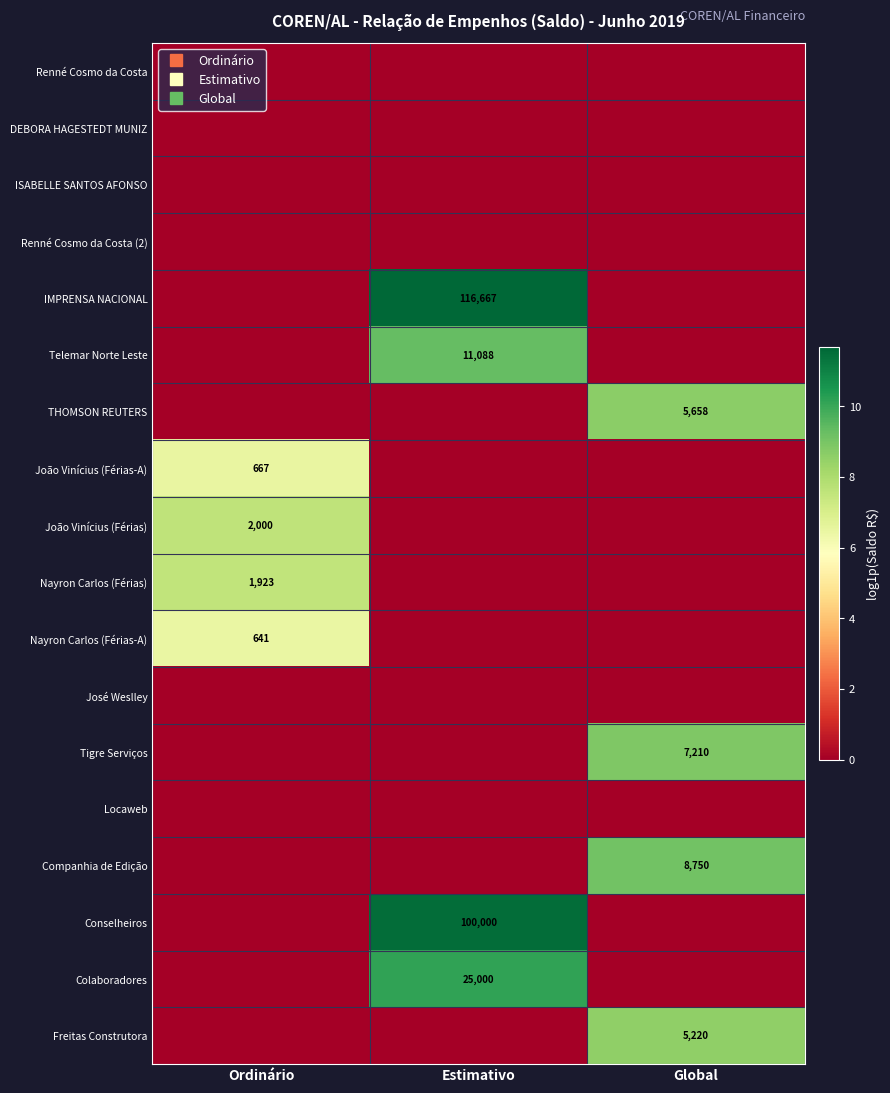

Which series has the largest total across all categories?

IMPRENSA NACIONAL